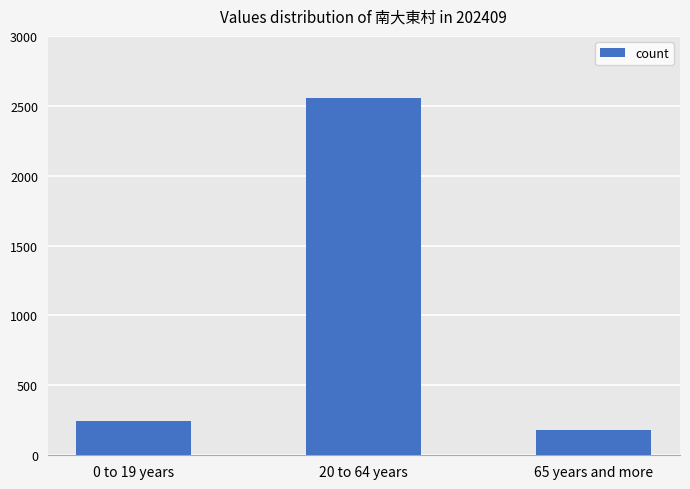

True or false: the data shows 244 at 0 to 19 years.

True